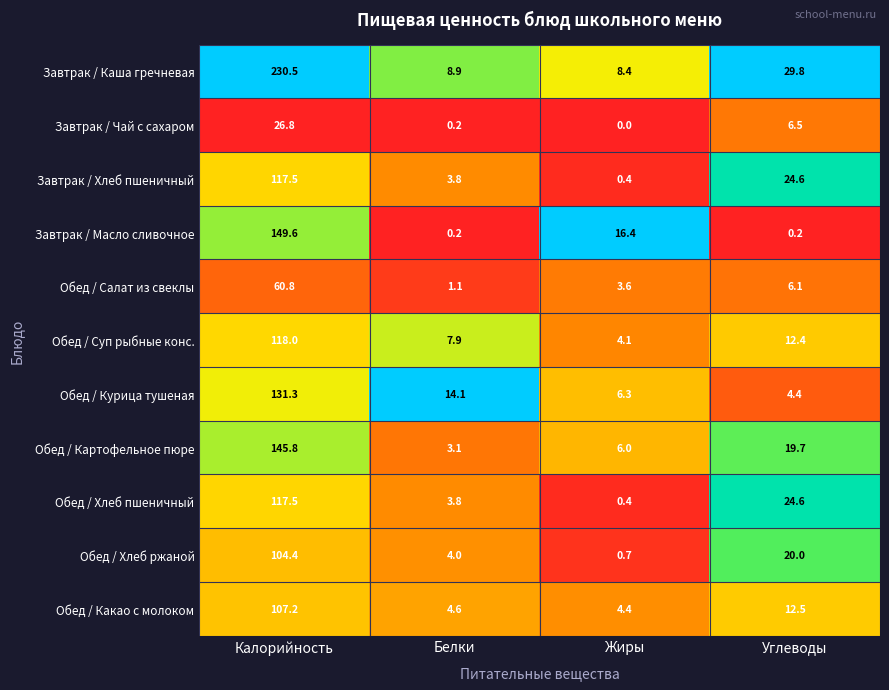

Is it true that Обед / Хлеб пшеничный equals 49.9 at Калорийность?

False